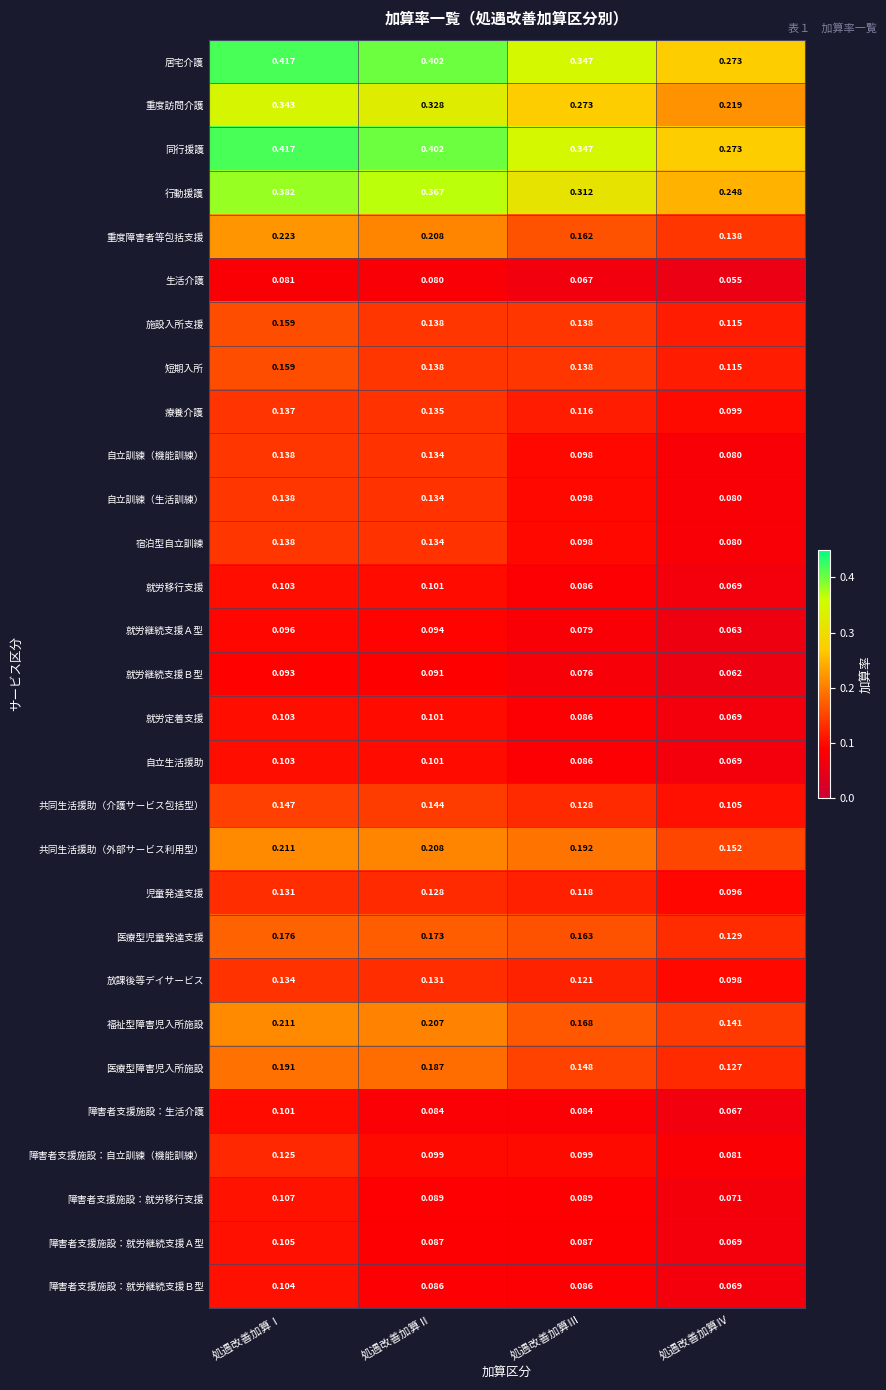

At which label does 宿泊型自立訓練 reach its minimum?

処遇改善加算Ⅳ